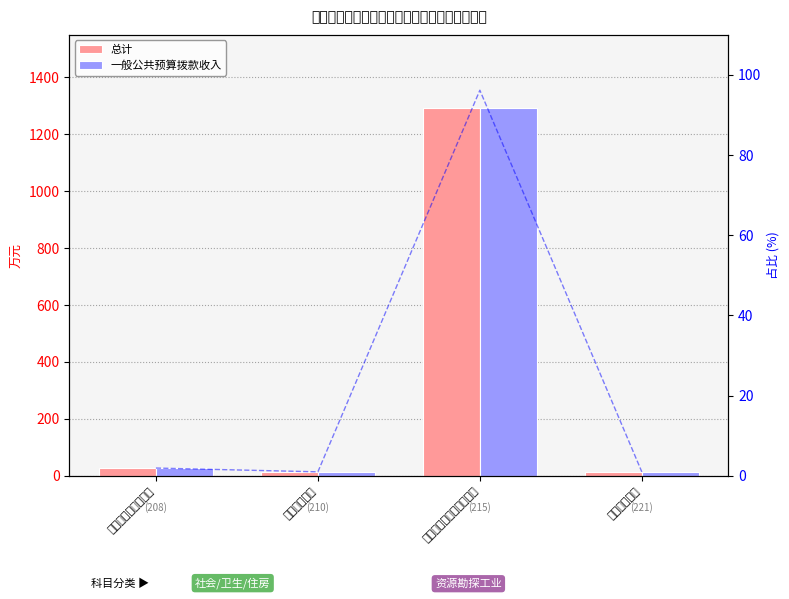

List the labels in order of 一般公共预算拨款收入 value, largest first.

资源勘探工业信息等支出, 社会保障和就业支出, 卫生健康支出, 住房保障支出